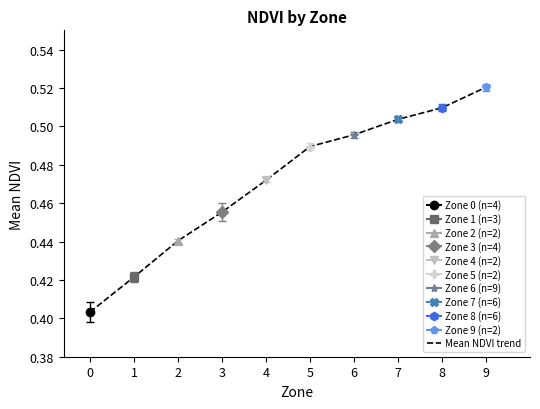

What is the value of the 7th point from the left?

0.5